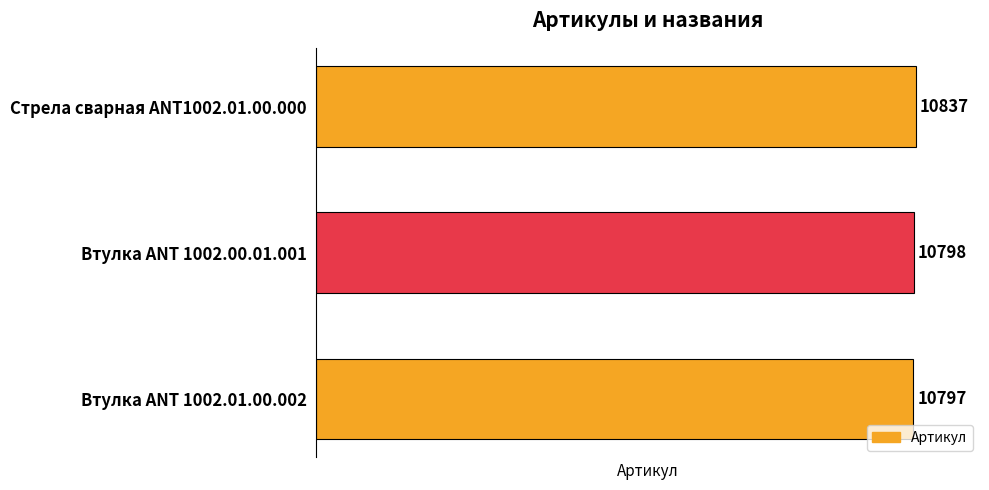

Approximately how many times larger is the value at Втулка ANT 1002.00.01.001 compared to Стрела сварная ANT1002.01.00.000?

1.0